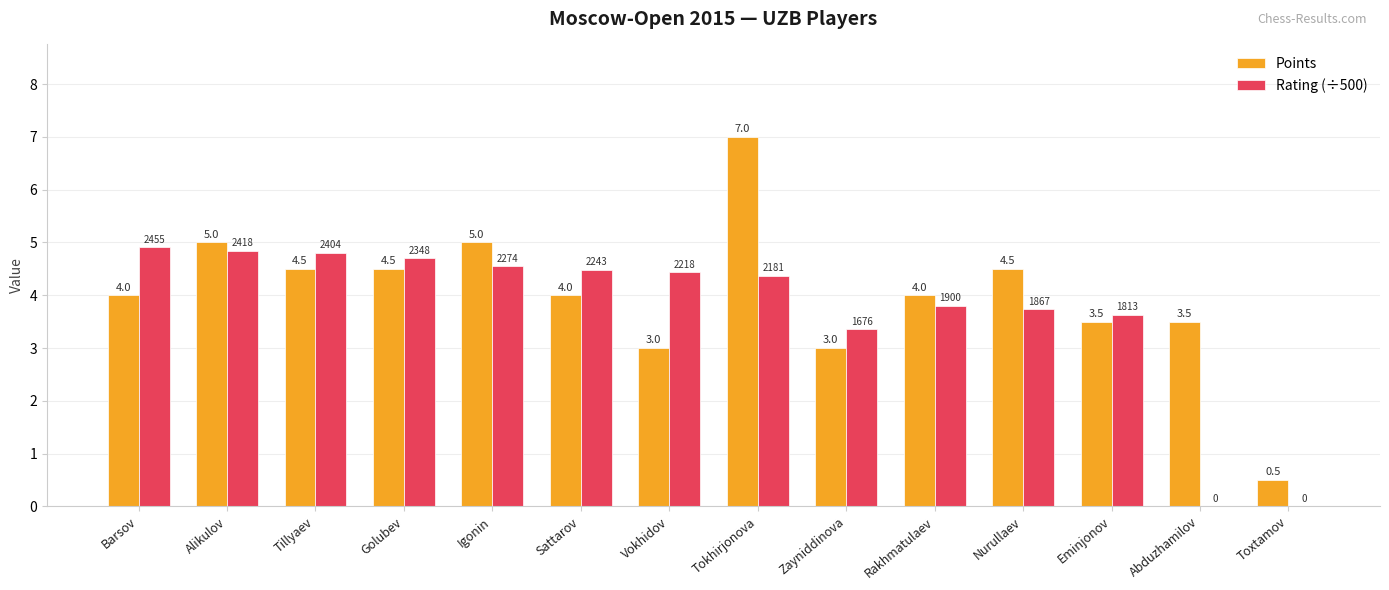

The value of Rating (÷500) at Toxtamov is 0.0. True or false?

True